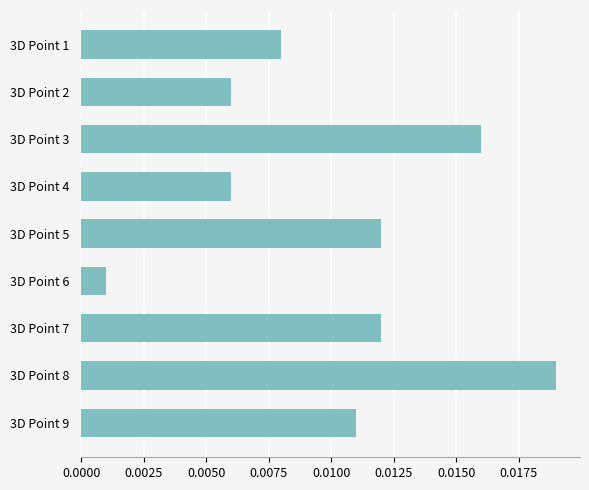

Where is the data nearest to the value 0?

3D Point 6